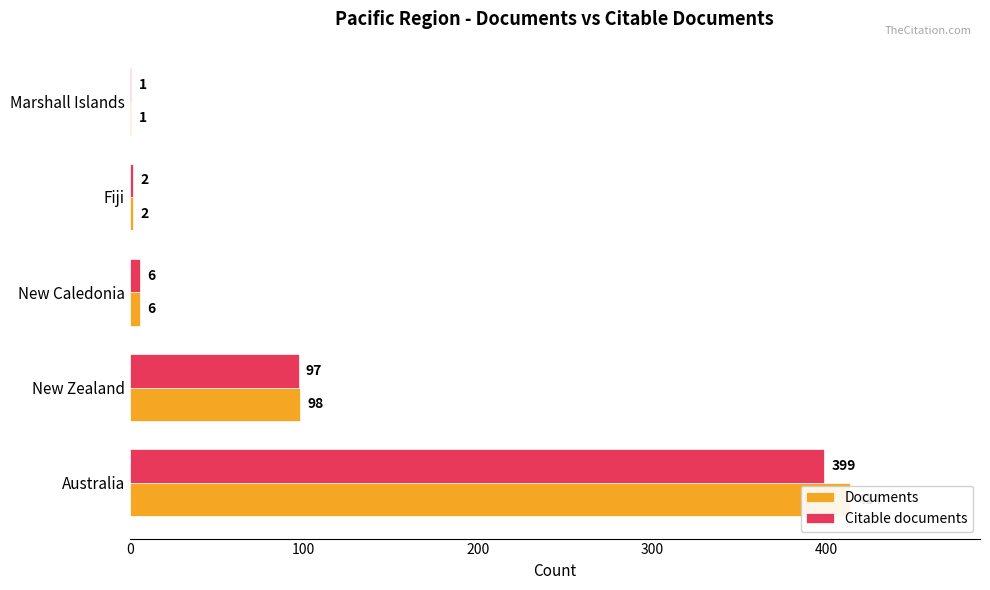

How many bars are there in total?

10